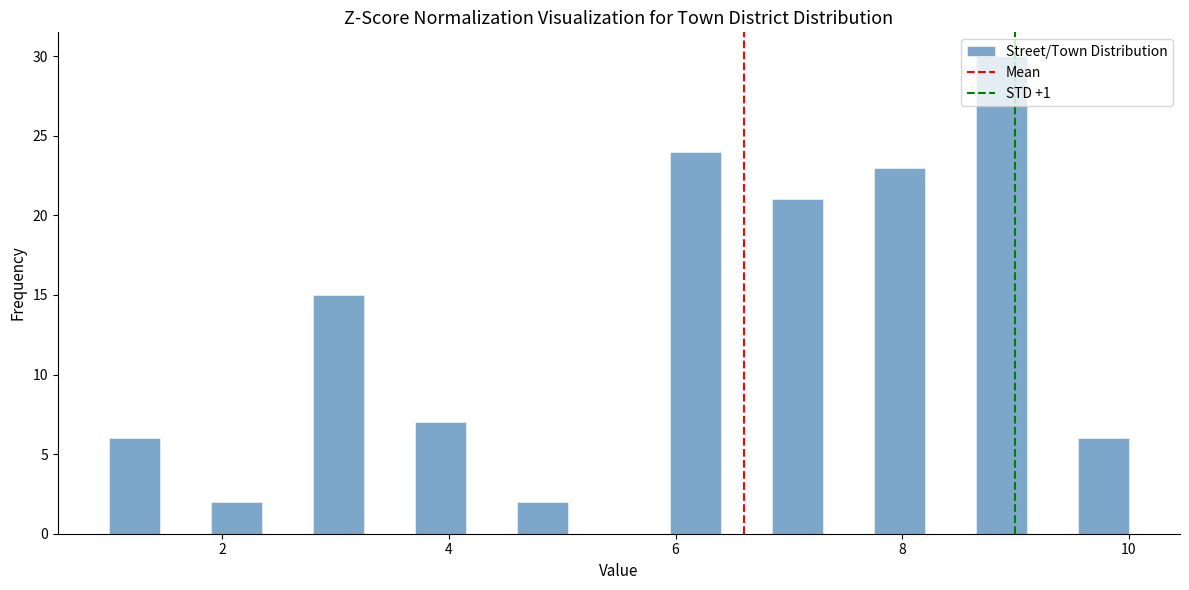

Read against the x-axis, roughly where is the centre of the tallest bar?

8.8